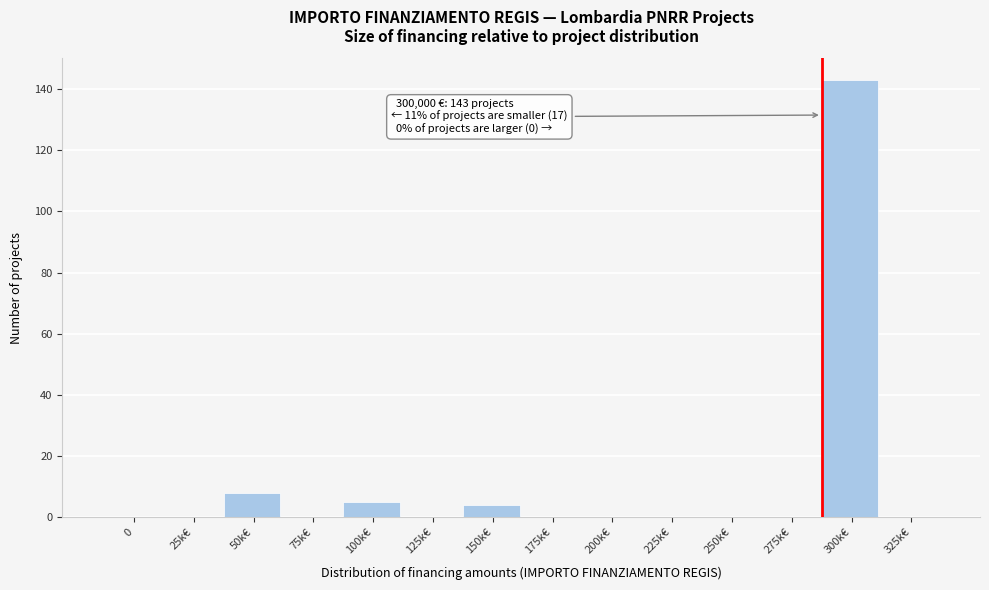

Reading right to left, list all the values displayed in this chart.

325k€=0	300k€=143	275k€=0	250k€=0	225k€=0	200k€=0	175k€=0	150k€=4	125k€=0	100k€=5	75k€=0	50k€=8	25k€=0	0=0